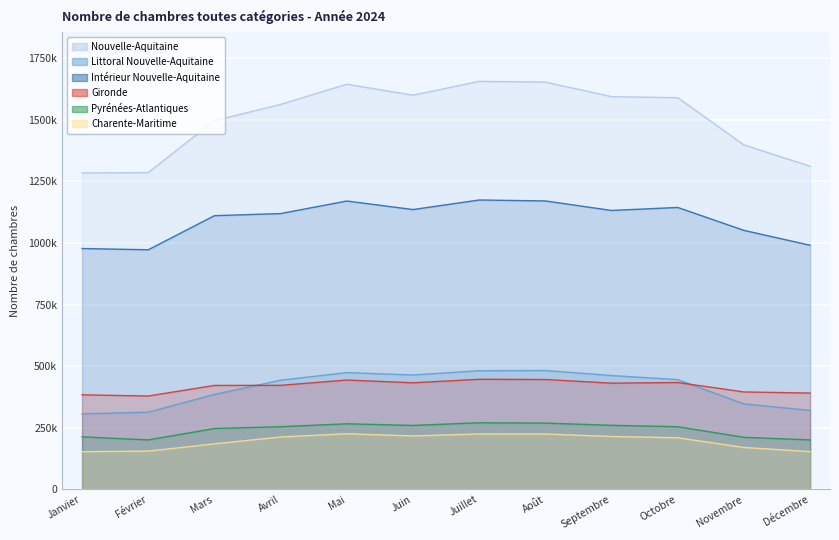

What is the difference between the Charente-Maritime values at Novembre and Janvier?

17107